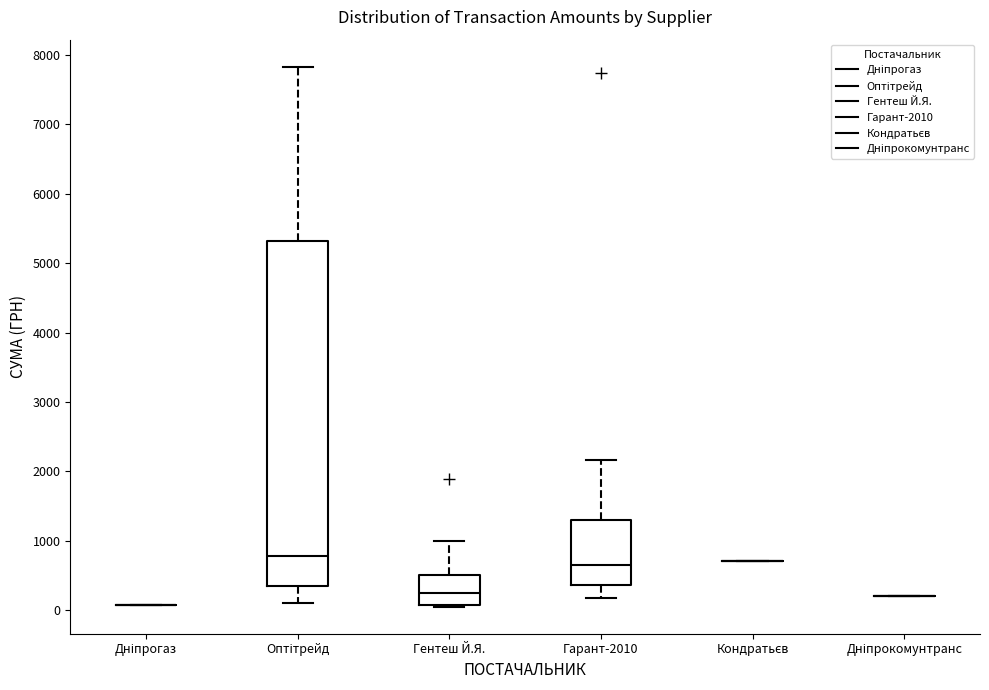

Which box is the tallest, from its lower edge to its upper edge?

Оптітрейд